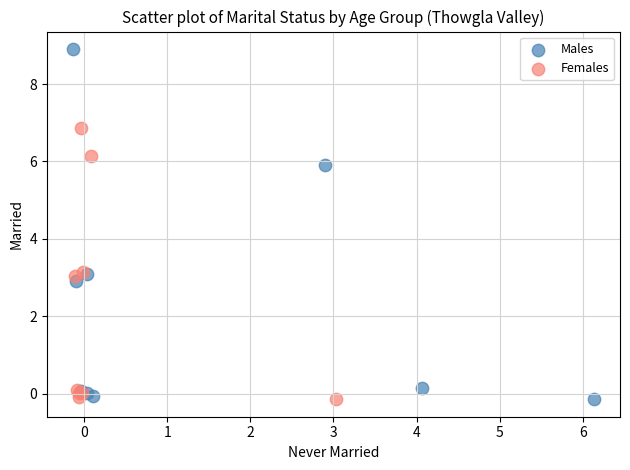

Which series reaches the maximum Y coordinate?

Males